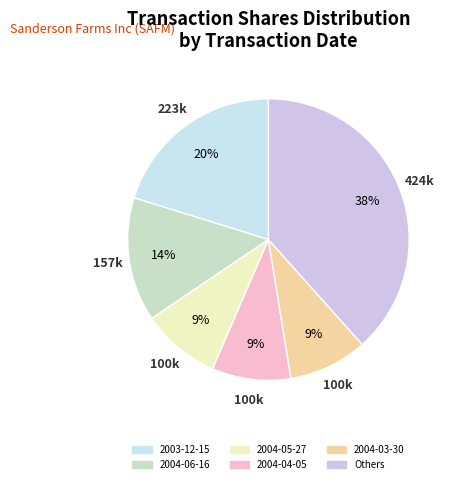

How many segments does this pie chart have?

6